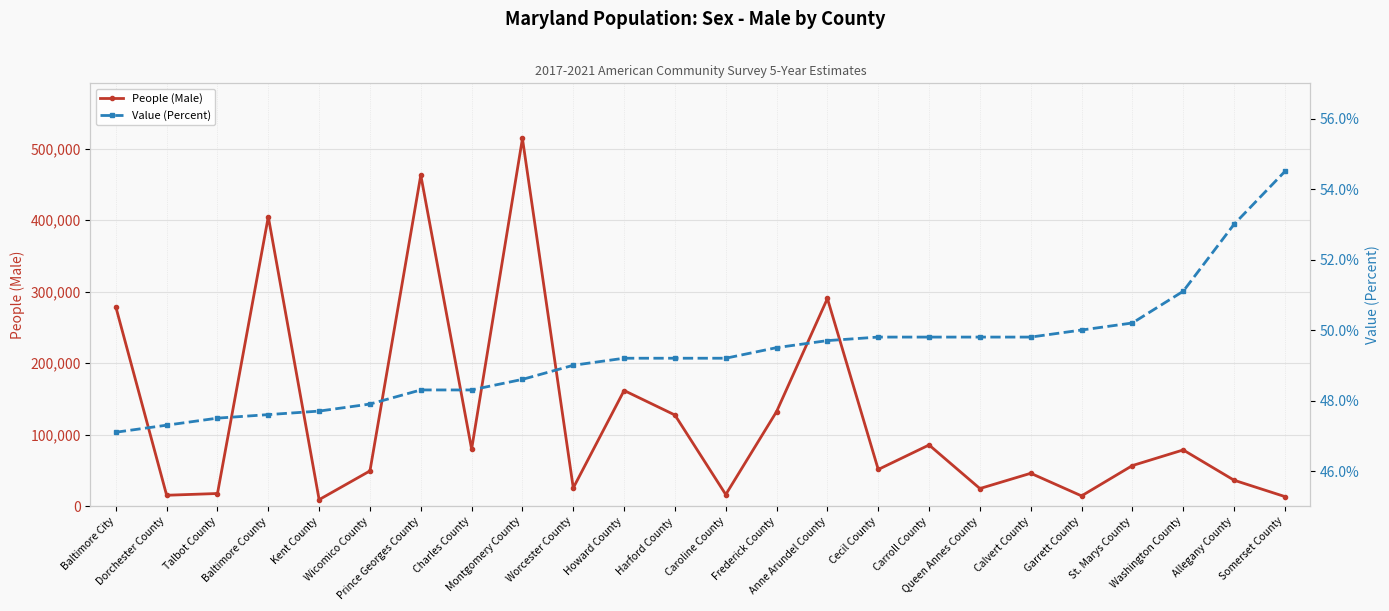

In People (Male), how many points are lower than both neighbors (excluding endpoints)?

8